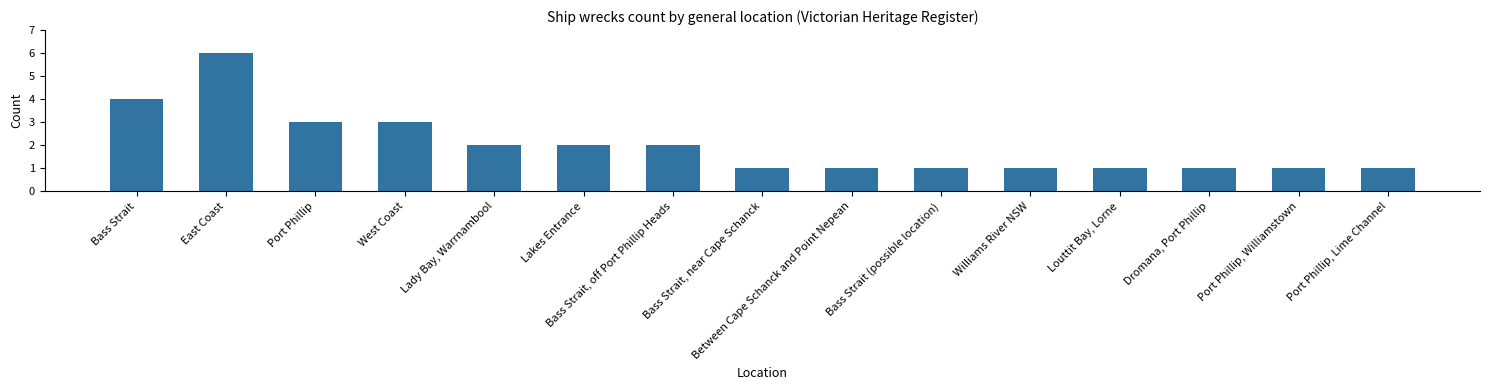

The chart shows a value of 5 at Bass Strait. True or false?

False